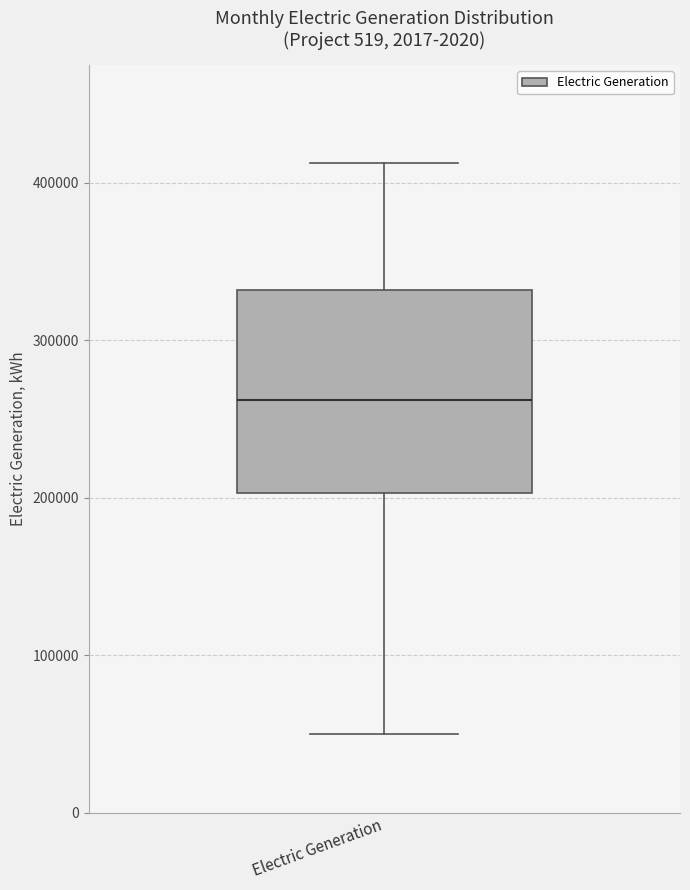

Transcribe this box plot: give where the median line is, the range the box spans, and where the two whiskers end, as read against the y-axis. The values are not printed on the chart, so give them approximately, as read against the axis.

median 260000, box 200000 to 330000, whiskers 50000 to 410000